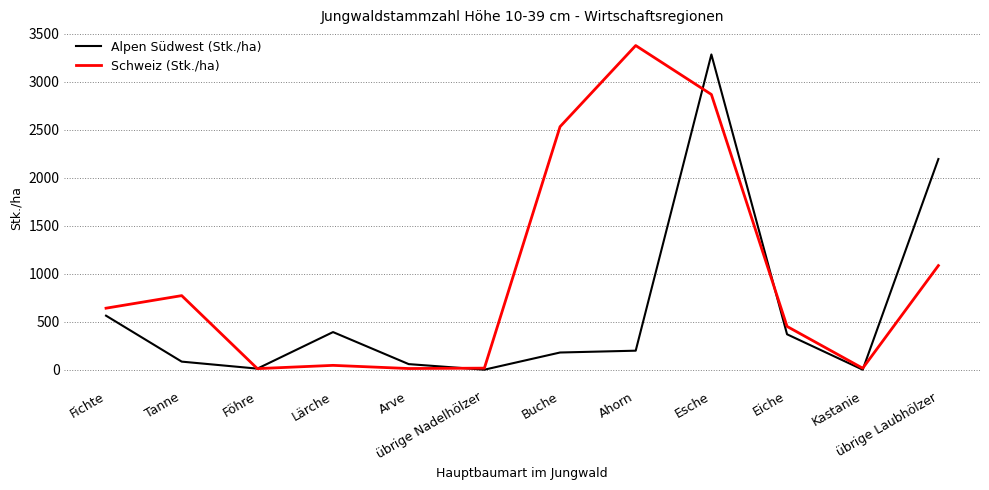

True or false: Alpen Südwest (Stk./ha) has a value of 908 at Fichte.

False